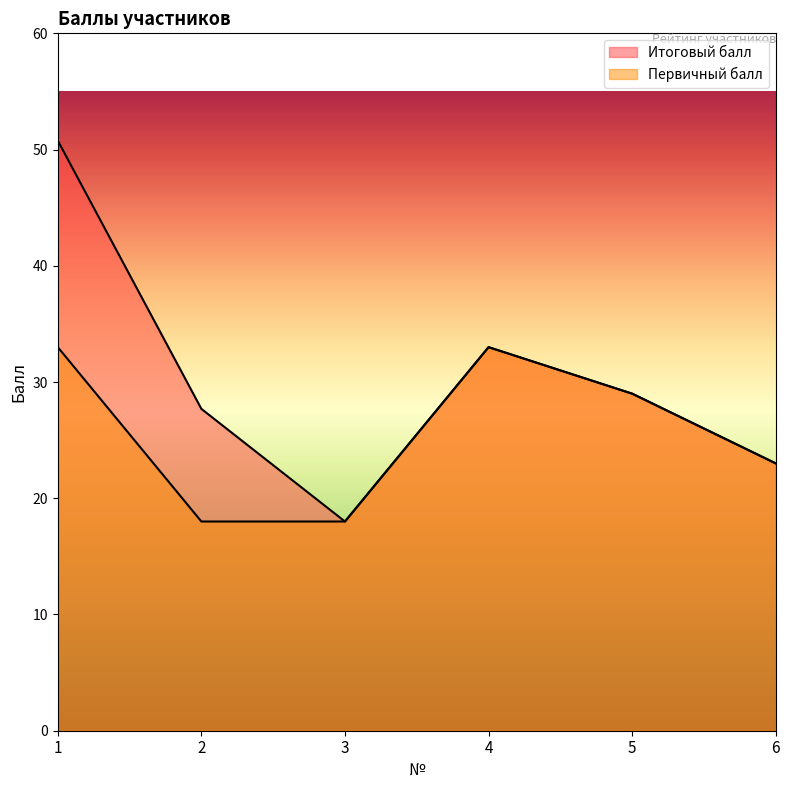

What is the sum of the Первичный балл values at 6 and 4?

56.0